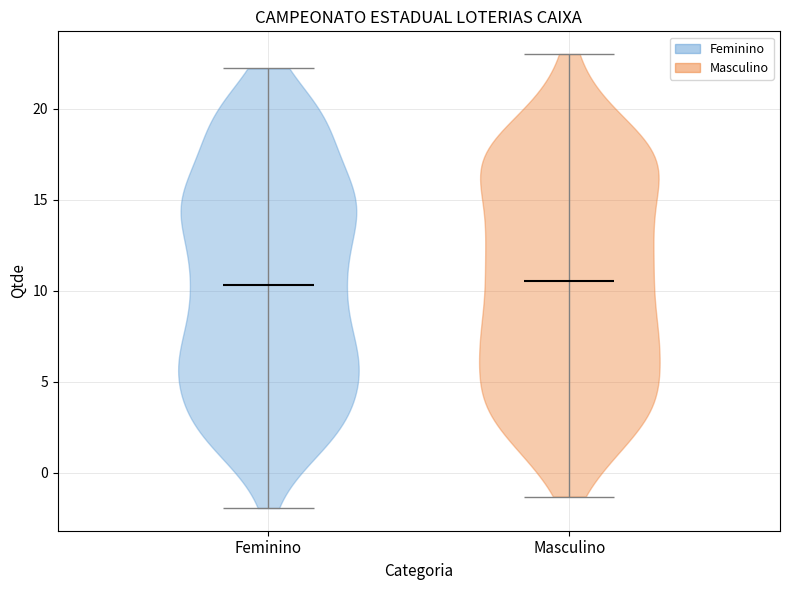

Reading left to right, read every violin against the y-axis: where its median line is, and the lowest and highest points it reaches. The values are not printed on the chart, so give them approximately, as read against the axis.

Feminino: median line 10.5, lowest point -2.0, highest point 22.0
Masculino: median line 10.5, lowest point -1.5, highest point 23.0